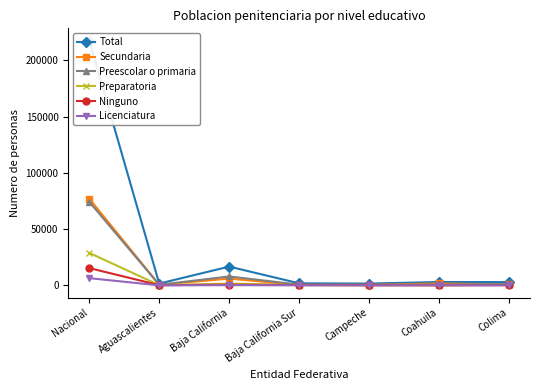

Reading left to right, transcribe all the data shown in this chart.

Total: Nacional=217595	Aguascalientes=1611	Baja California=16700	Baja California Sur=1842	Campeche=1617	Coahuila=3024	Colima=2917
Secundaria: Nacional=77081	Aguascalientes=624	Baja California=6033	Baja California Sur=433	Campeche=466	Coahuila=1728	Colima=829
Preescolar o primaria: Nacional=74315	Aguascalientes=549	Baja California=7952	Baja California Sur=666	Campeche=598	Coahuila=779	Colima=1257
Preparatoria: Nacional=28907	Aguascalientes=195	Baja California=1609	Baja California Sur=274	Campeche=163	Coahuila=315	Colima=385
Ninguno: Nacional=15405	Aguascalientes=193	Baja California=614	Baja California Sur=359	Campeche=224	Coahuila=85	Colima=285
Licenciatura: Nacional=6442	Aguascalientes=31	Baja California=218	Baja California Sur=58	Campeche=34	Coahuila=77	Colima=51